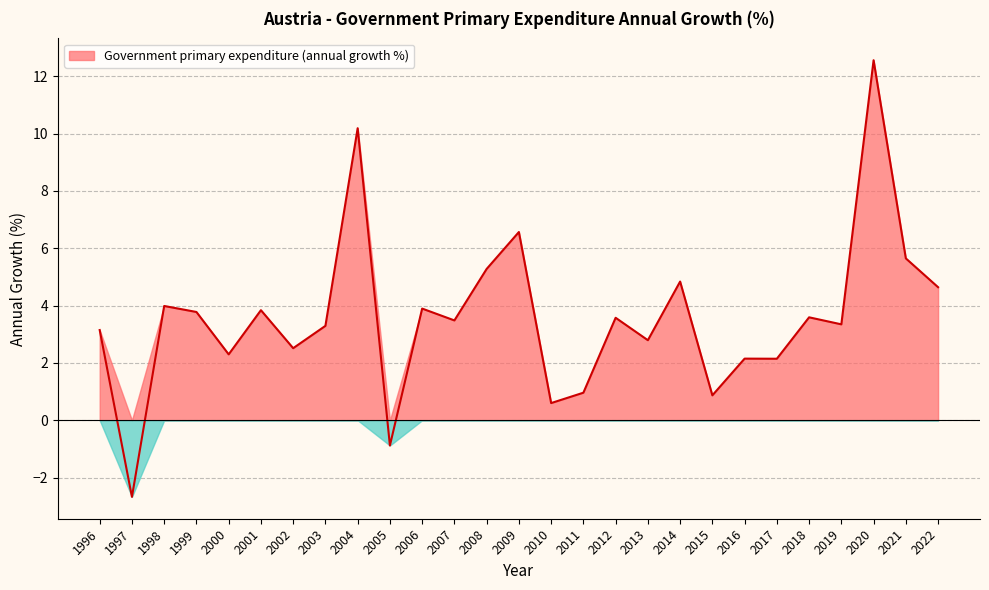

How many interior local peaks (higher than both neighbors) does the data have?

10